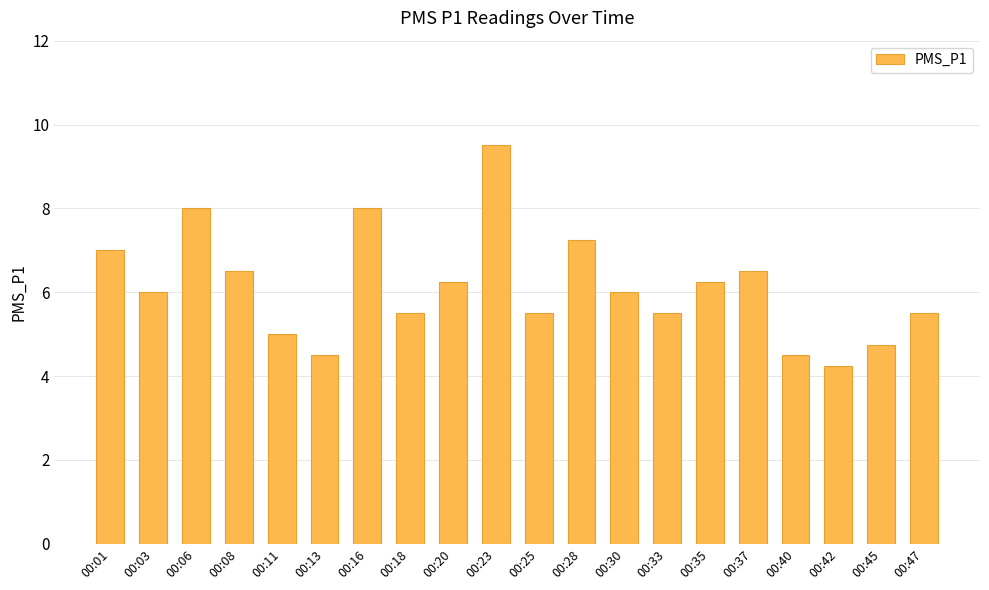

Count the number of data series in this chart.

1